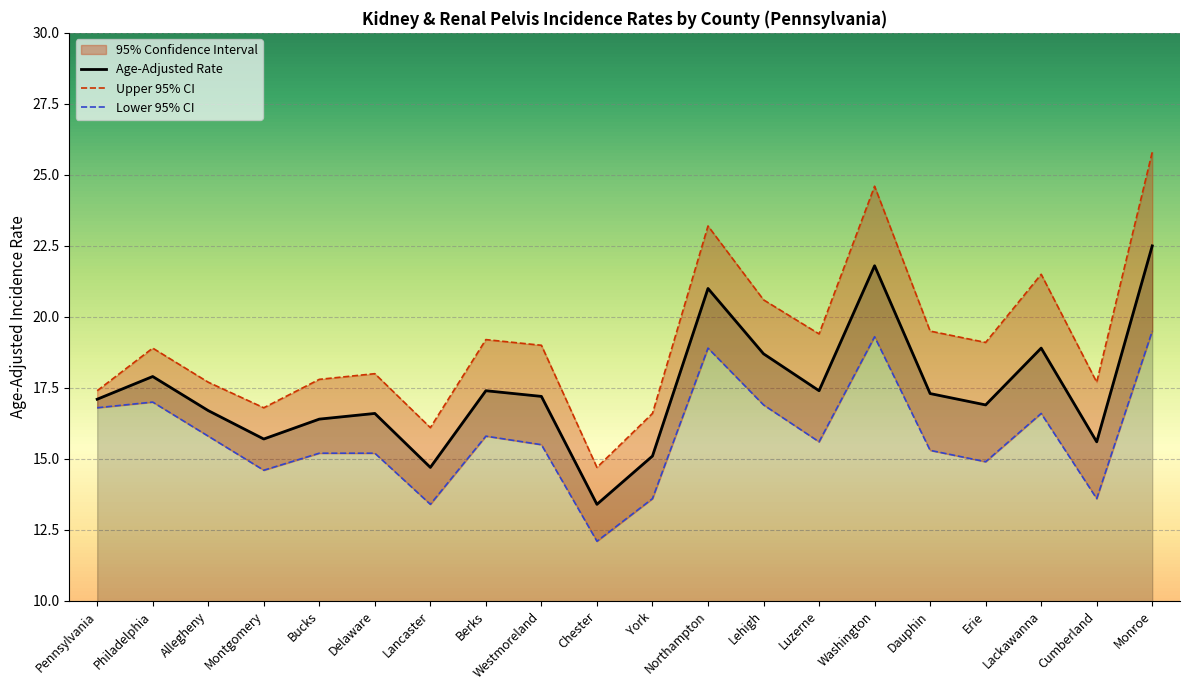

Between Delaware and Lancaster, which series saw the biggest shift?

Age-Adjusted Rate